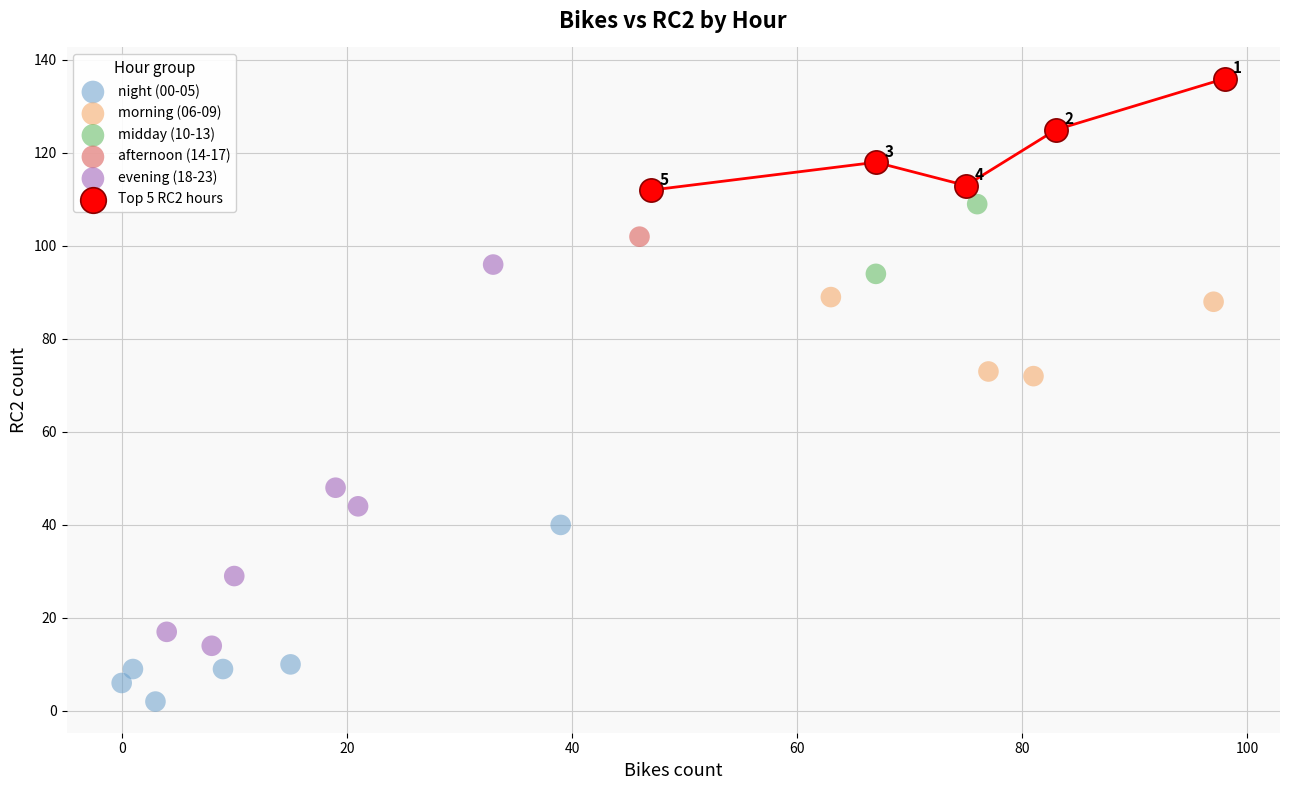

Which series contains the lowest Y value?

night (00-05)